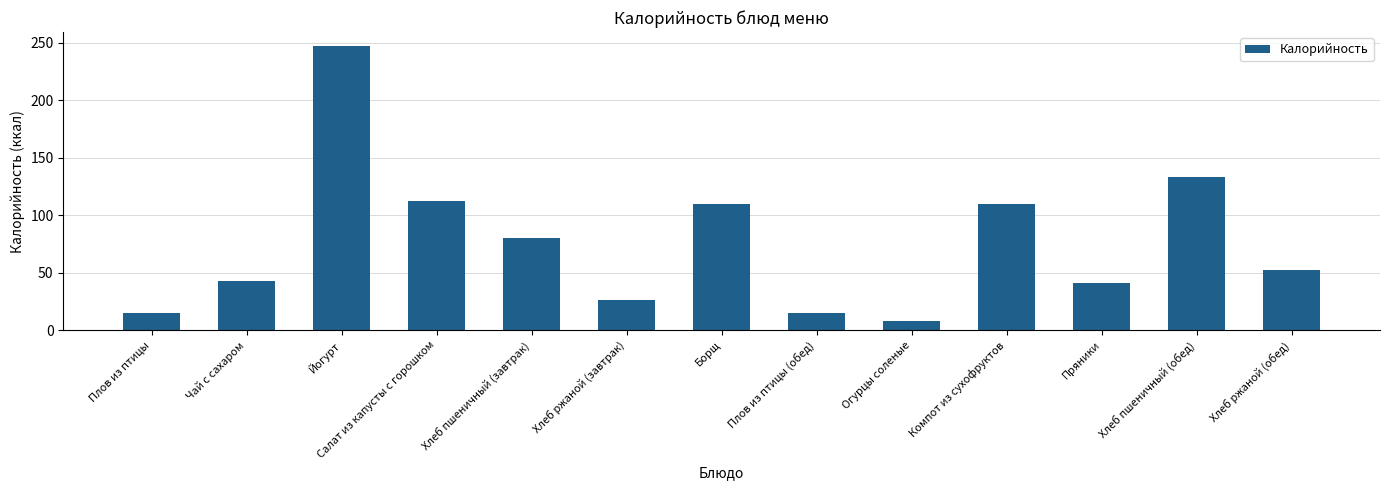

What is the difference between the maximum and minimum values?

239